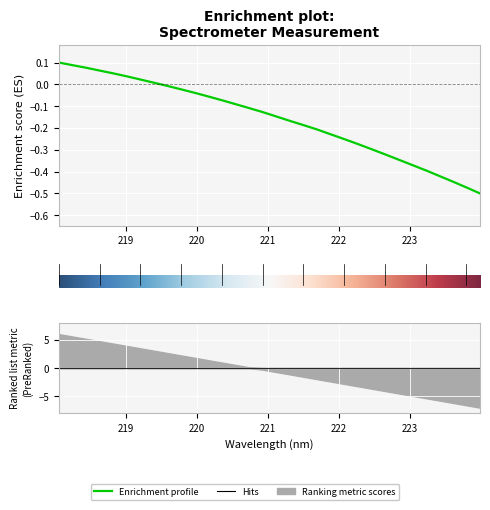

List the labels in order of value, largest first.

218.0596, 218.2508, 218.442, 218.6332, 218.8244, 219.0156, 219.2067, 219.3979, 219.589, 219.7801, 219.9712, 220.1623, 220.3533, 220.5444, 220.7354, 220.9264, 221.1174, 221.3083, 221.4993, 221.6902, 221.8812, 222.0721, 222.263, 222.4538, 222.6447, 222.8355, 223.0264, 223.2172, 223.408, 223.5987, 223.7895, 223.9802